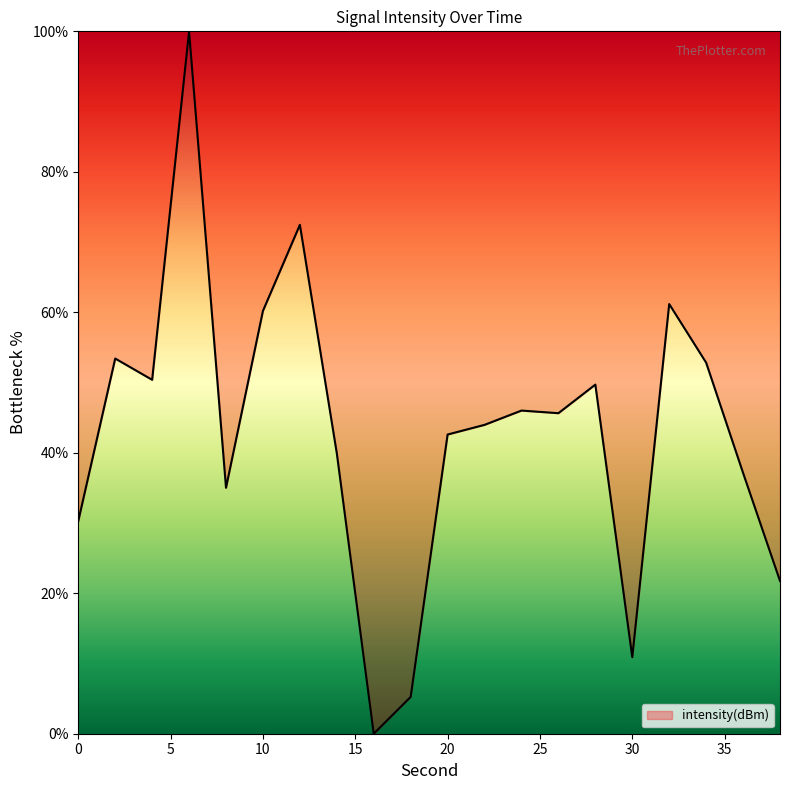

What is the greatest value displayed?

100.0